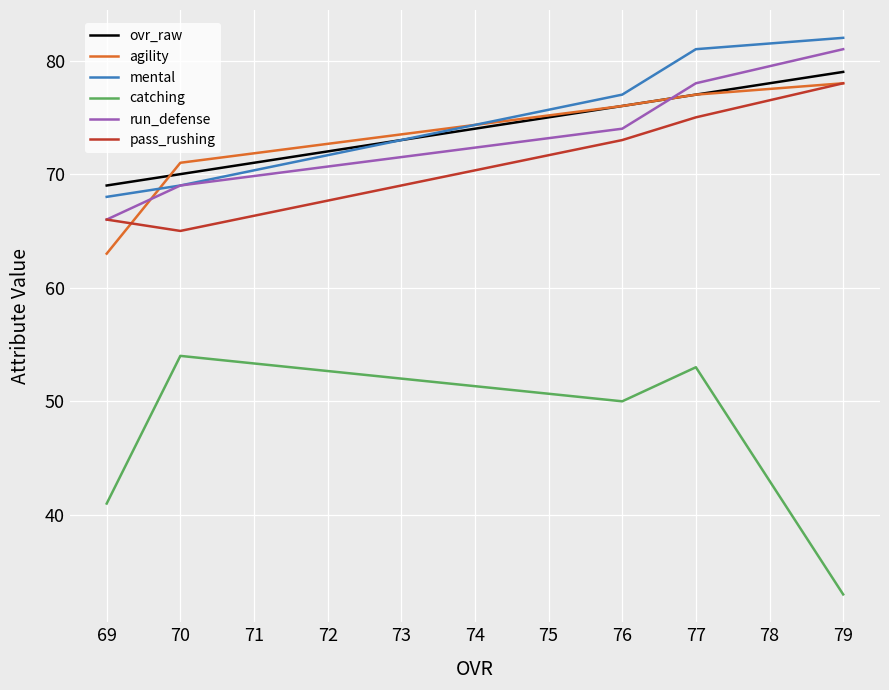

How many values in the ovr_raw series are below 76?

2